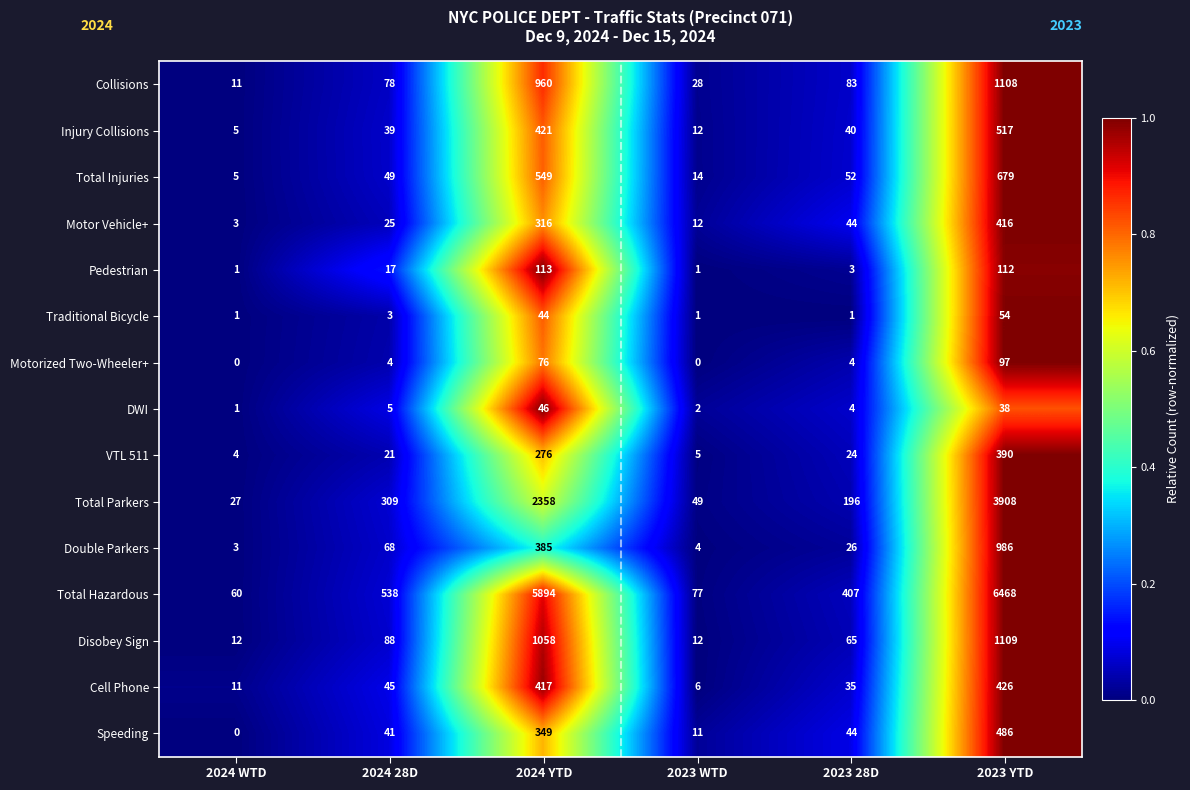

What is the spread (max minus min) of values at 2023 28D?

406